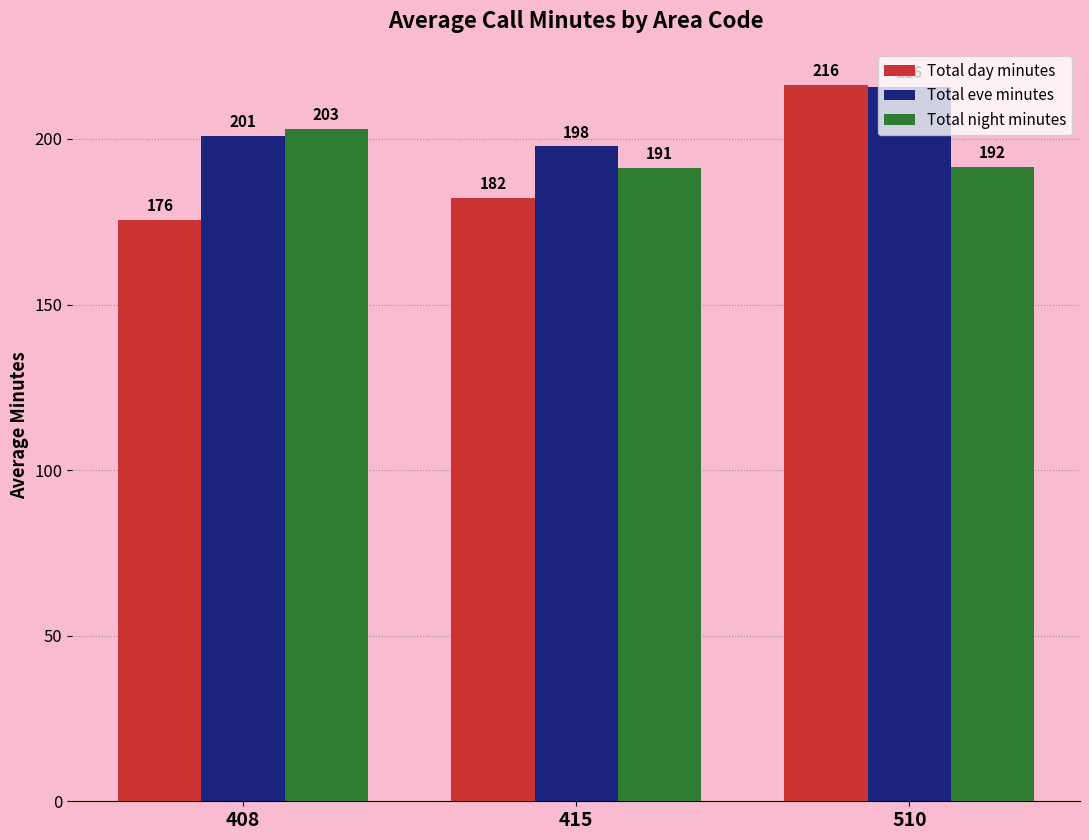

Read the Total night minutes value at 415.

191.2